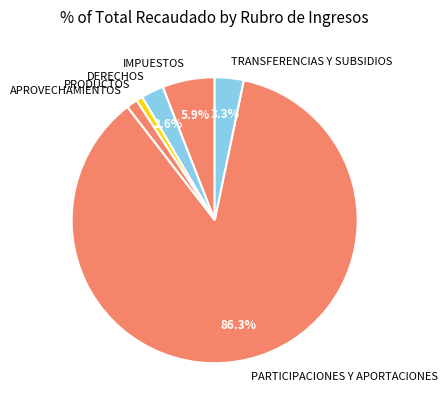

Rank the categories by value from highest to lowest.

PARTICIPACIONES Y APORTACIONES, IMPUESTOS, TRANSFERENCIAS Y SUBSIDIOS, DERECHOS, APROVECHAMIENTOS, PRODUCTOS